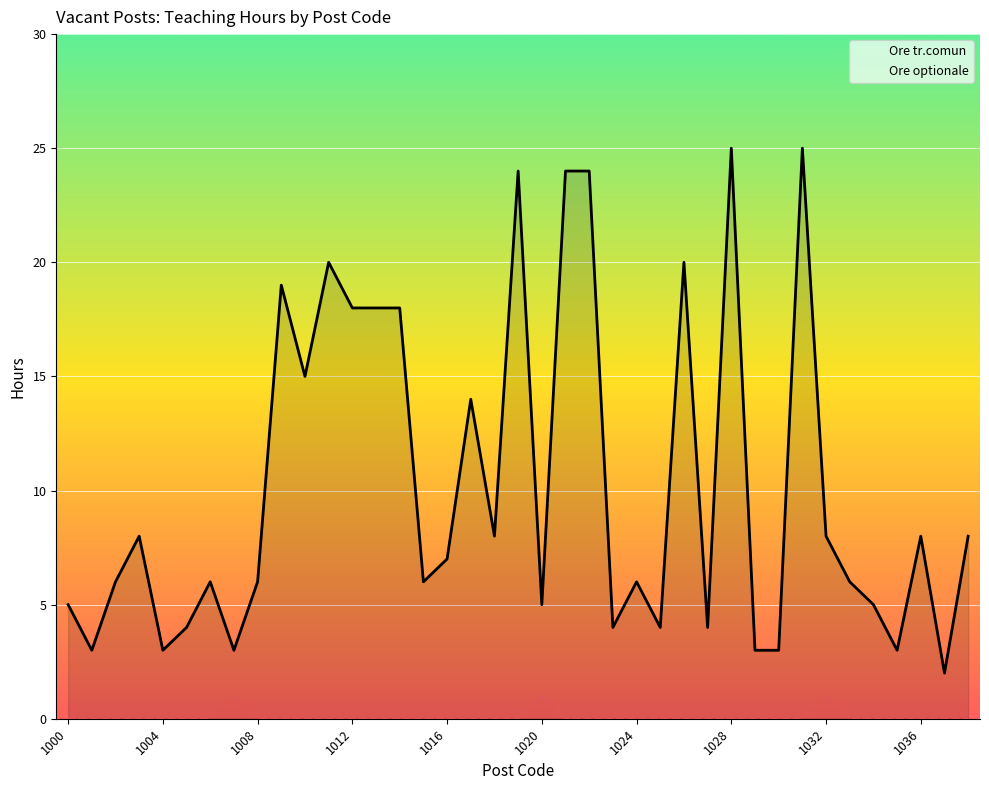

What is the difference between the maximum and minimum values in the Ore tr.comun series?

23